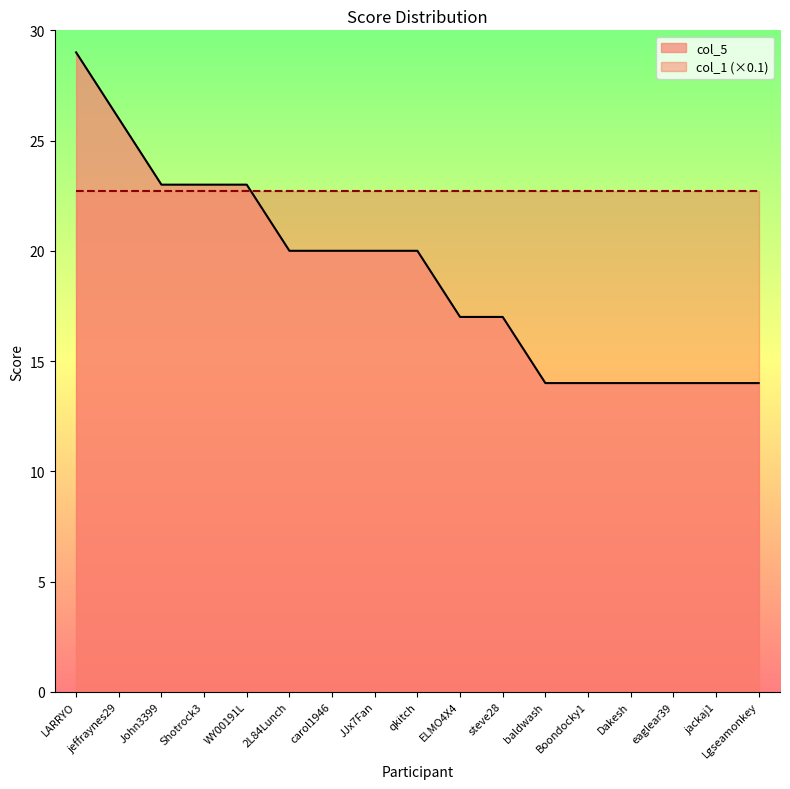

How many values are between 14 and 23?

15